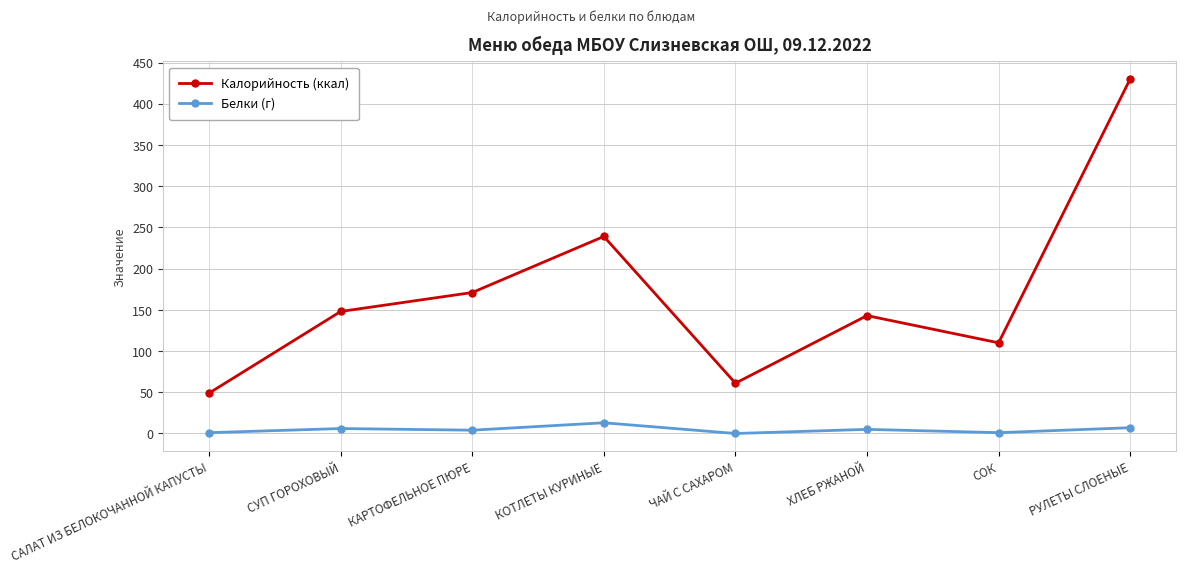

True or false: Калорийность (ккал) has a value of 38 at ХЛЕБ РЖАНОЙ.

False